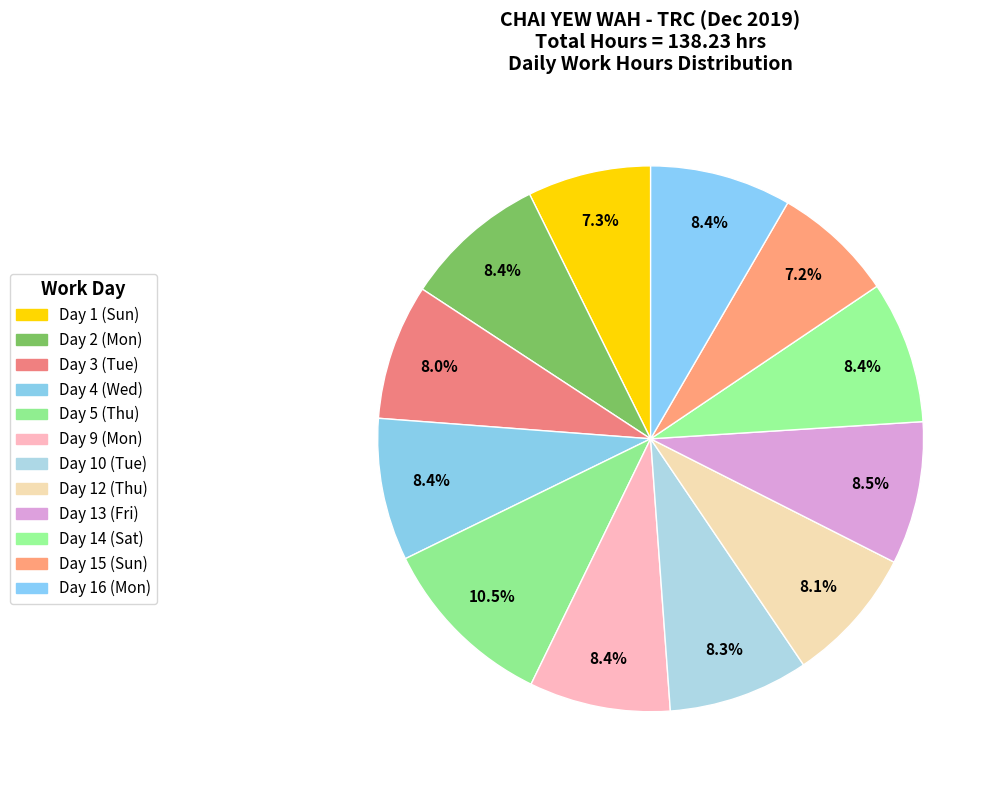

What percentage is NOT represented by Day 14 (Sat)?

91.6%